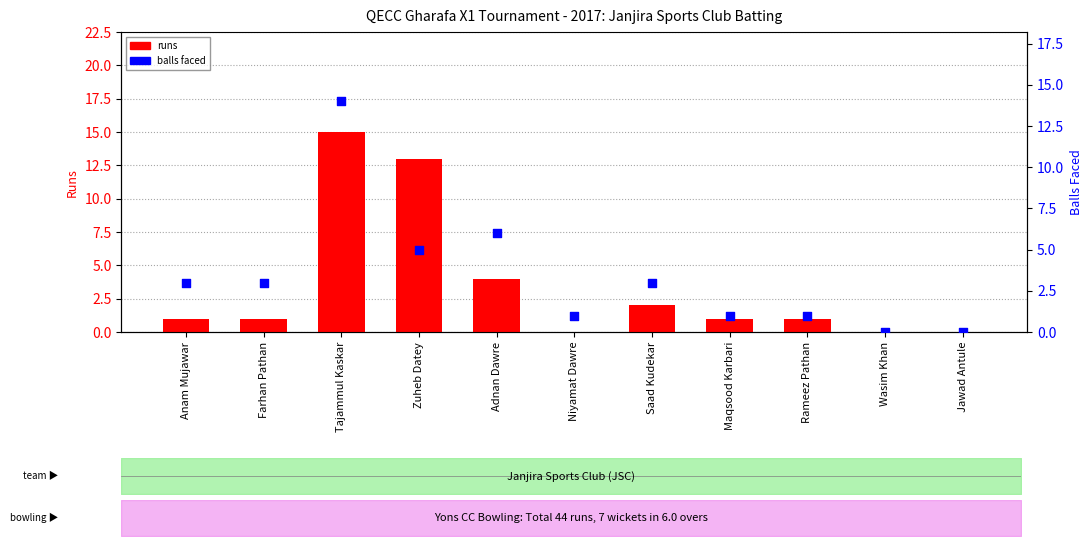

What is the total value across all series at Saad Kudekar?

5